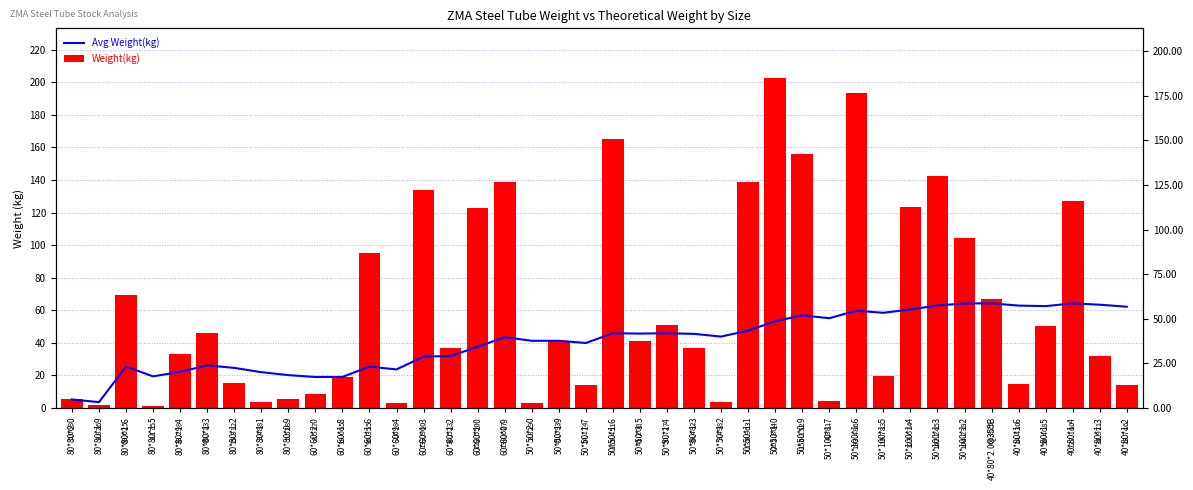

How many data points in Weight(kg) are above 41?

20